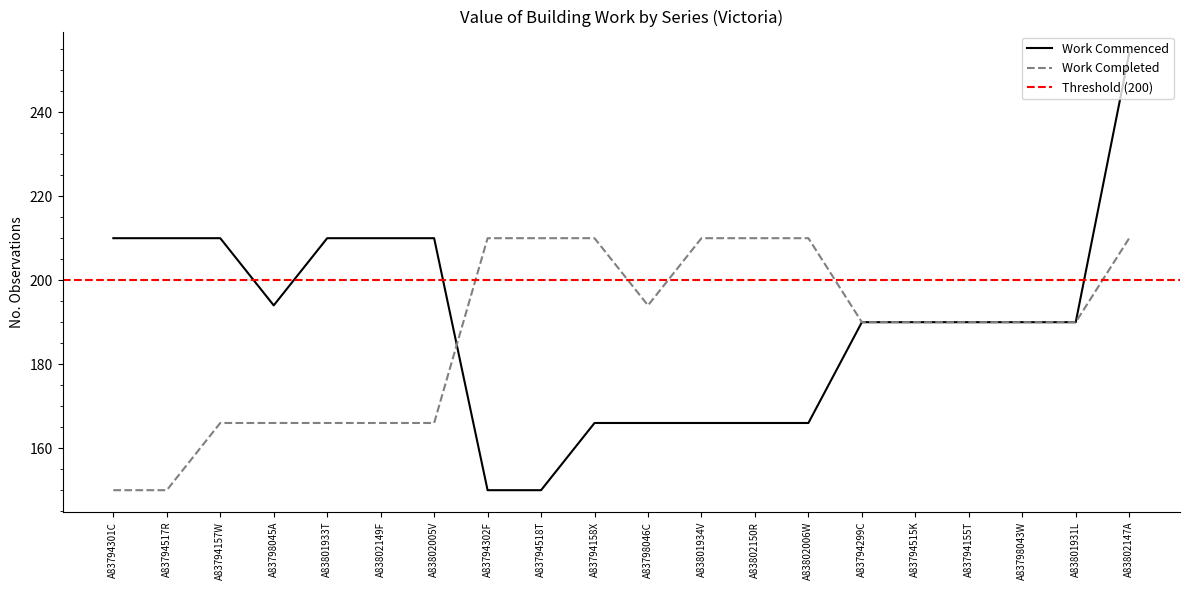

Reading right to left, list all the values displayed in this chart.

Work Commenced: A83802147A=254	A83801931L=190	A83798043W=190	A83794155T=190	A83794515K=190	A83794299C=190	A83802006W=166	A83802150R=166	A83801934V=166	A83798046C=166	A83794158X=166	A83794518T=150	A83794302F=150	A83802005V=210	A83802149F=210	A83801933T=210	A83798045A=194	A83794157W=210	A83794517R=210	A83794301C=210
Work Completed: A83802147A=210	A83801931L=190	A83798043W=190	A83794155T=190	A83794515K=190	A83794299C=190	A83802006W=210	A83802150R=210	A83801934V=210	A83798046C=194	A83794158X=210	A83794518T=210	A83794302F=210	A83802005V=166	A83802149F=166	A83801933T=166	A83798045A=166	A83794157W=166	A83794517R=150	A83794301C=150